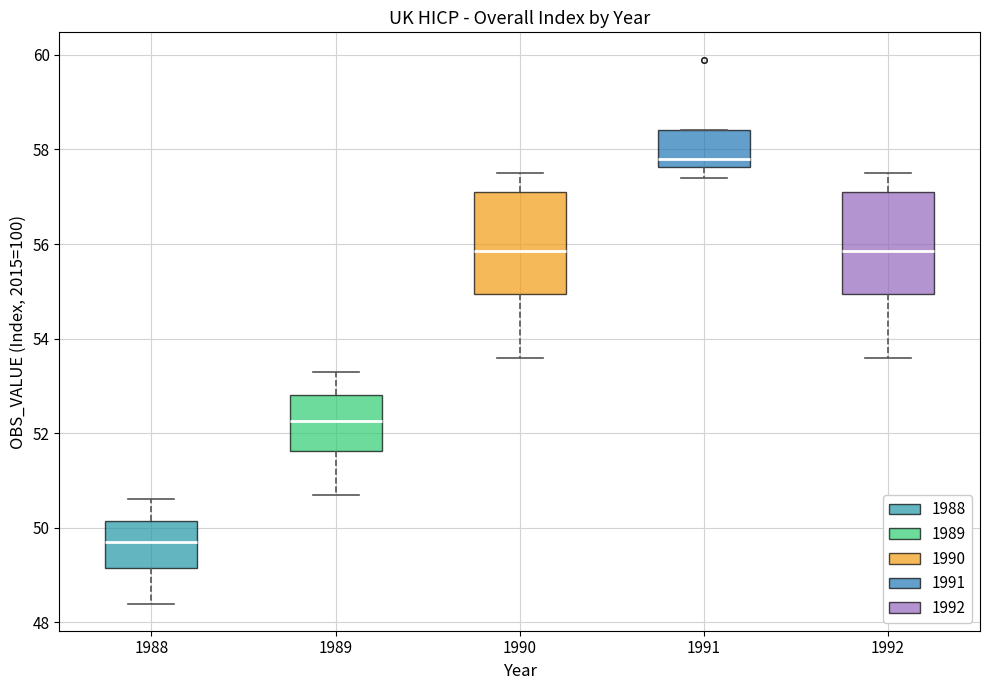

Reading left to right, read every box against the y-axis: the position of its median line, the range the box covers, and the ends of its whiskers. The values are not printed on the chart, so give them approximately, as read against the axis.

1988: median 49.8, box 49.2 to 50.2, whiskers 48.4 to 50.6
1989: median 52.2, box 51.6 to 52.8, whiskers 50.8 to 53.4
1990: median 55.8, box 55.0 to 57.2, whiskers 53.6 to 57.6
1991: median 57.8, box 57.6 to 58.4, whiskers 57.4 to 58.4
1992: median 55.8, box 55.0 to 57.2, whiskers 53.6 to 57.6